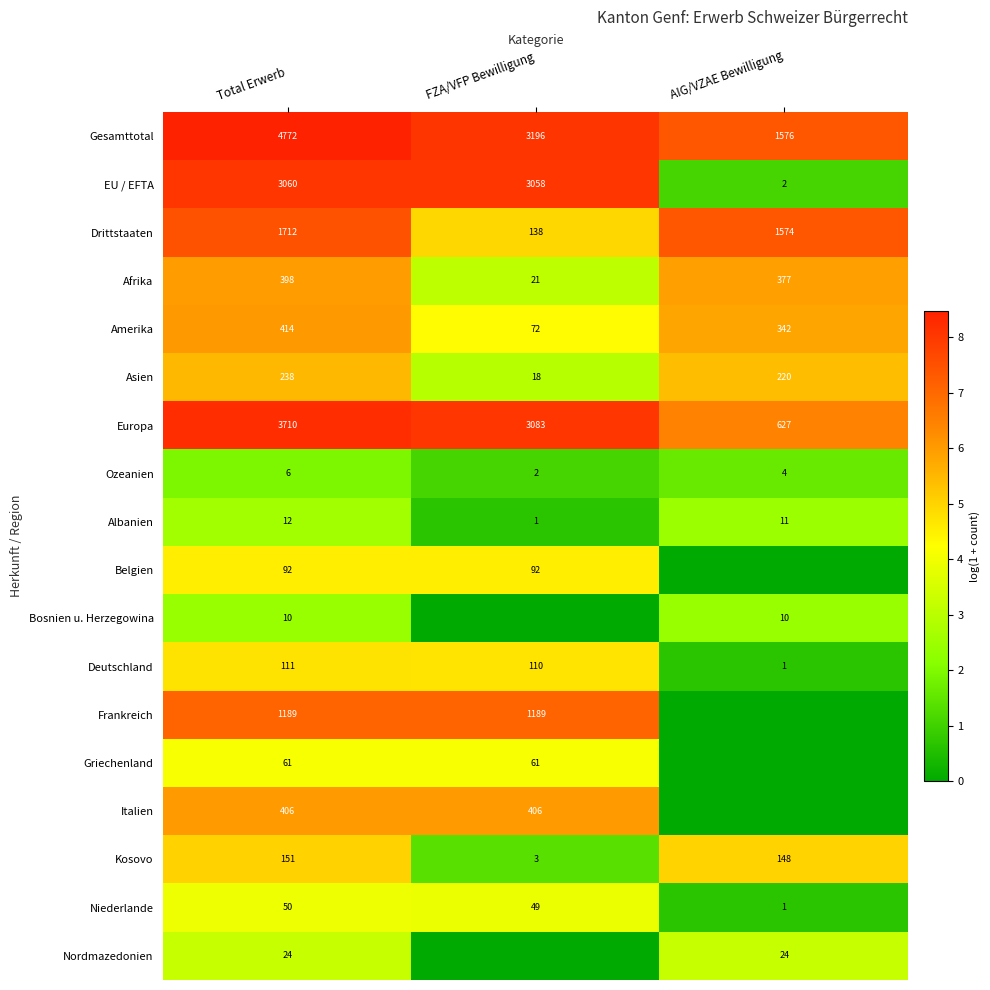

At Total Erwerb, list the series in order from largest to smallest.

Gesamttotal, Europa, EU / EFTA, Drittstaaten, Frankreich, Amerika, Italien, Afrika, Asien, Kosovo, Deutschland, Belgien, Griechenland, Niederlande, Nordmazedonien, Albanien, Bosnien u. Herzegowina, Ozeanien